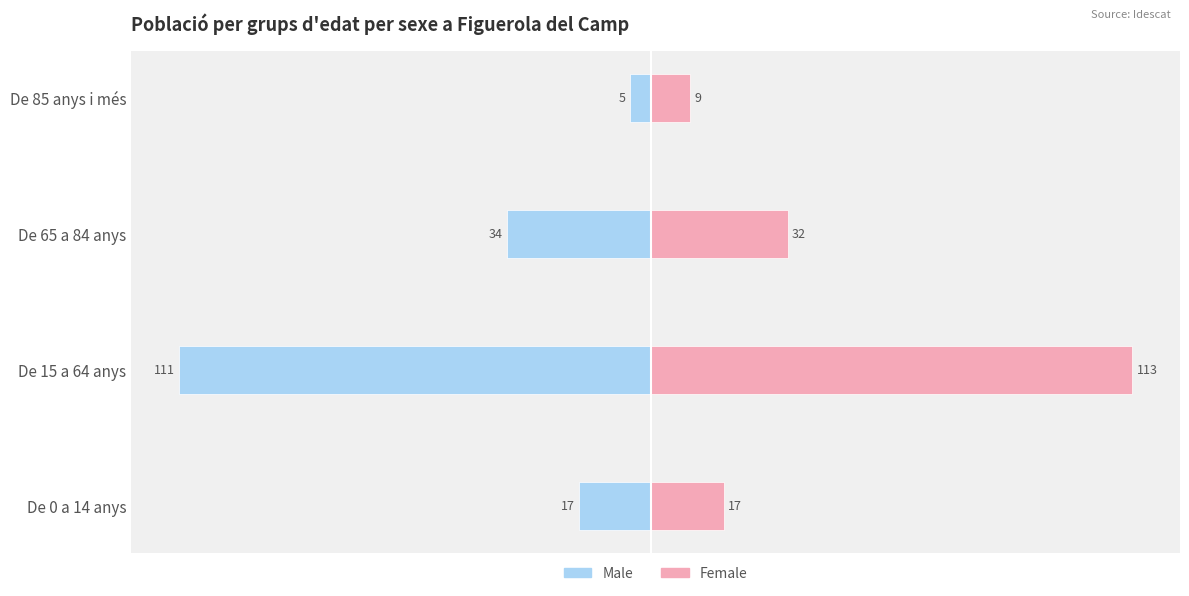

Which series has the largest range (max minus min)?

Male